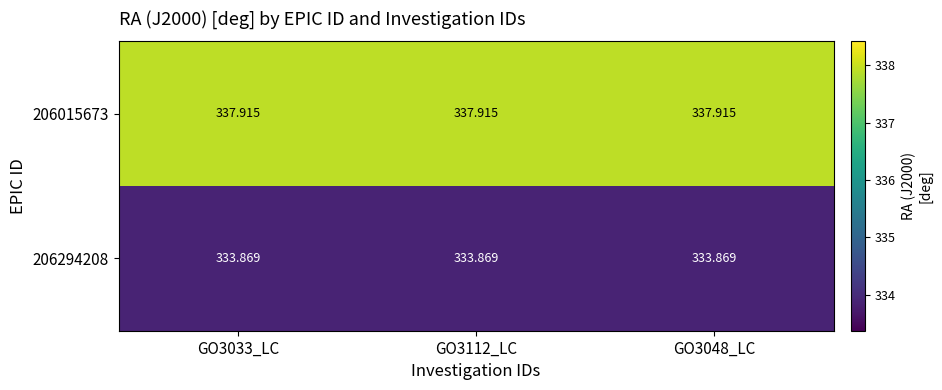

Is the value of 206294208 at GO3112_LC greater than the value of 206015673 at GO3112_LC?

No